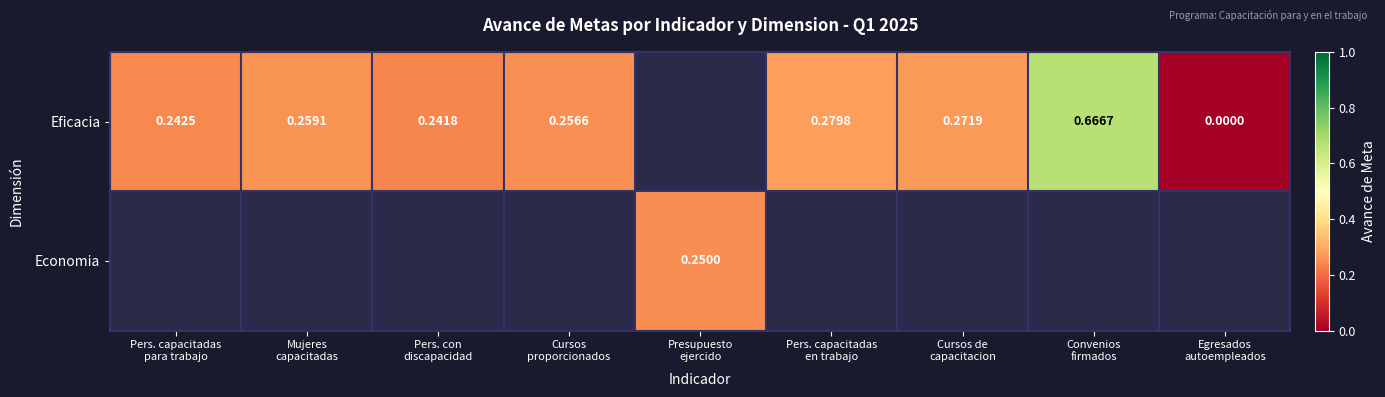

Rank the series at Pers. con discapacidad from highest to lowest value.

Eficacia, Economia